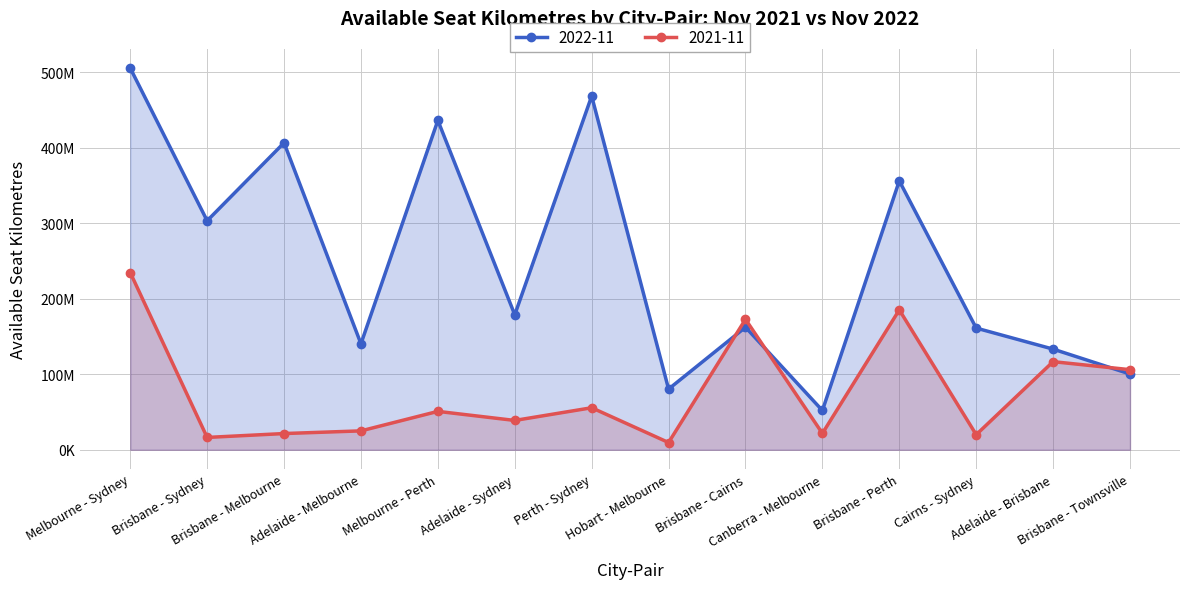

How many data points in 2022-11 are less than 178814742?

7